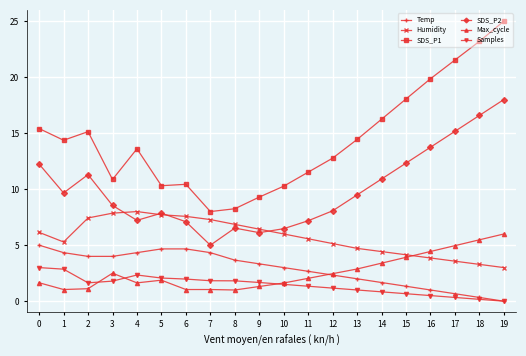

In SDS_P2, how many points are lower than both neighbors (excluding endpoints)?

4